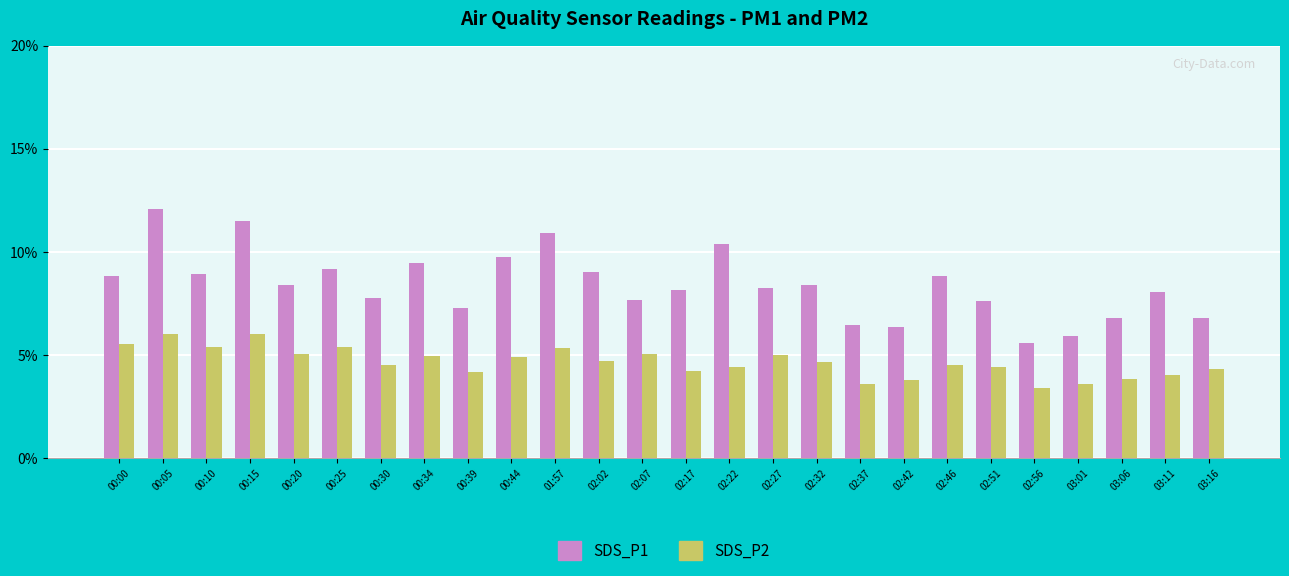

The SDS_P2 series shows 5.0 at 02:07. True or false?

True